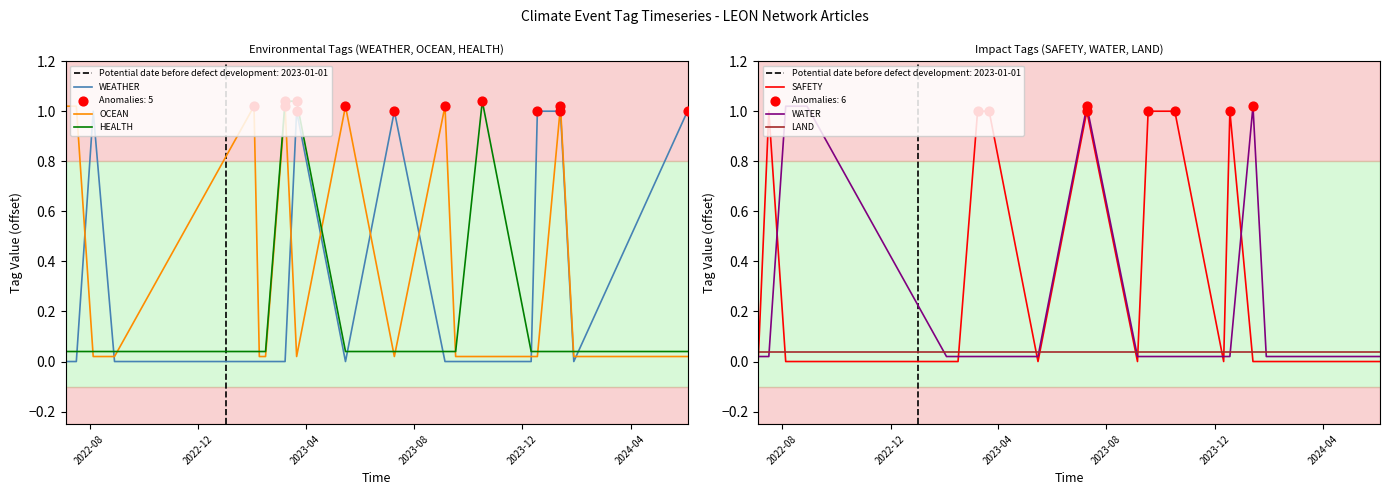

What are all the series names shown in the legend?

WEATHER, OCEAN, HEALTH, SAFETY, WATER, LAND